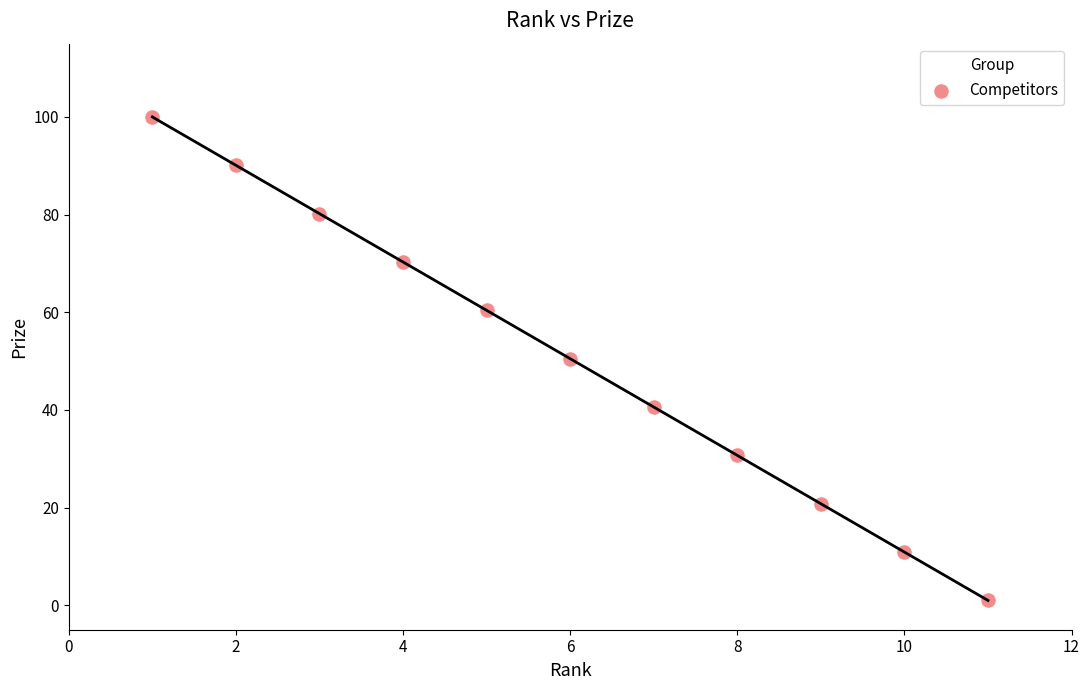

What is the range of X values (max minus min)?

10.0